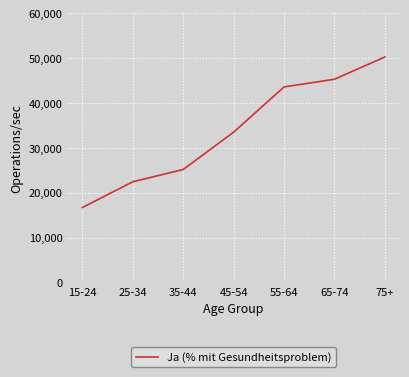

At which label is the value closest to 33?

45-54